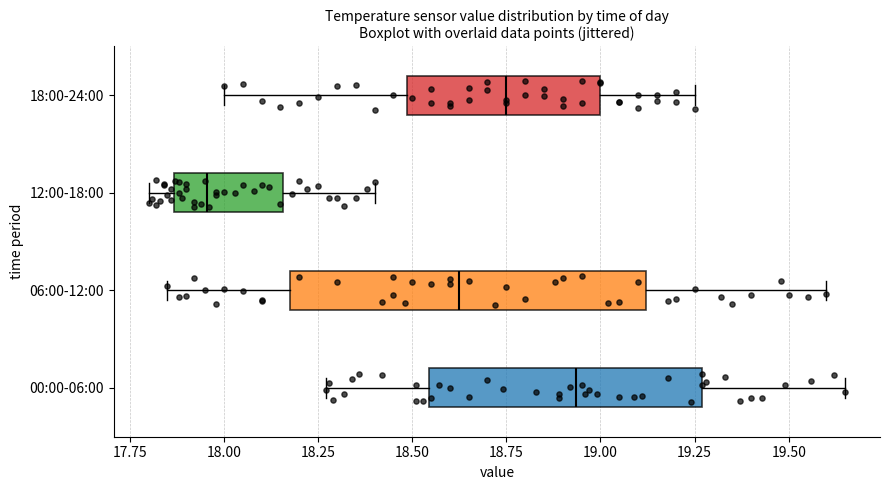

Reading bottom to top, read every box against the x-axis: the position of its median line, the range the box covers, and the ends of its whiskers. The values are not printed on the chart, so give them approximately, as read against the axis.

00:00-06:00: median 18.95, box 18.55 to 19.25, whiskers 18.25 to 19.65
06:00-12:00: median 18.65, box 18.20 to 19.10, whiskers 17.85 to 19.60
12:00-18:00: median 17.95, box 17.85 to 18.15, whiskers 17.80 to 18.40
18:00-24:00: median 18.75, box 18.50 to 19.00, whiskers 18.00 to 19.25